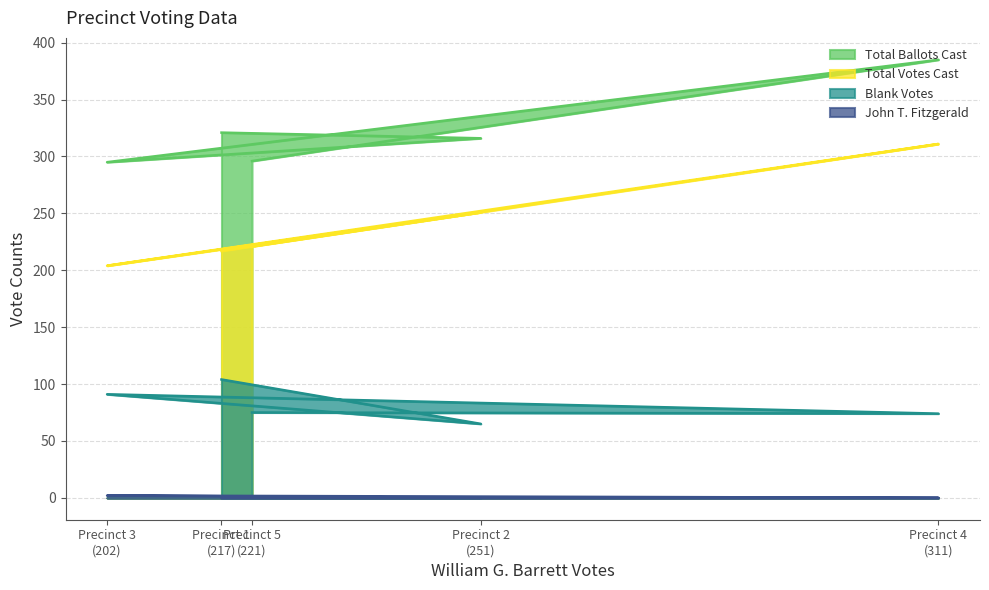

Is the value of Total Votes Cast at Precinct 3 (202) greater than the value of Total Ballots Cast at Precinct 2 (251)?

No